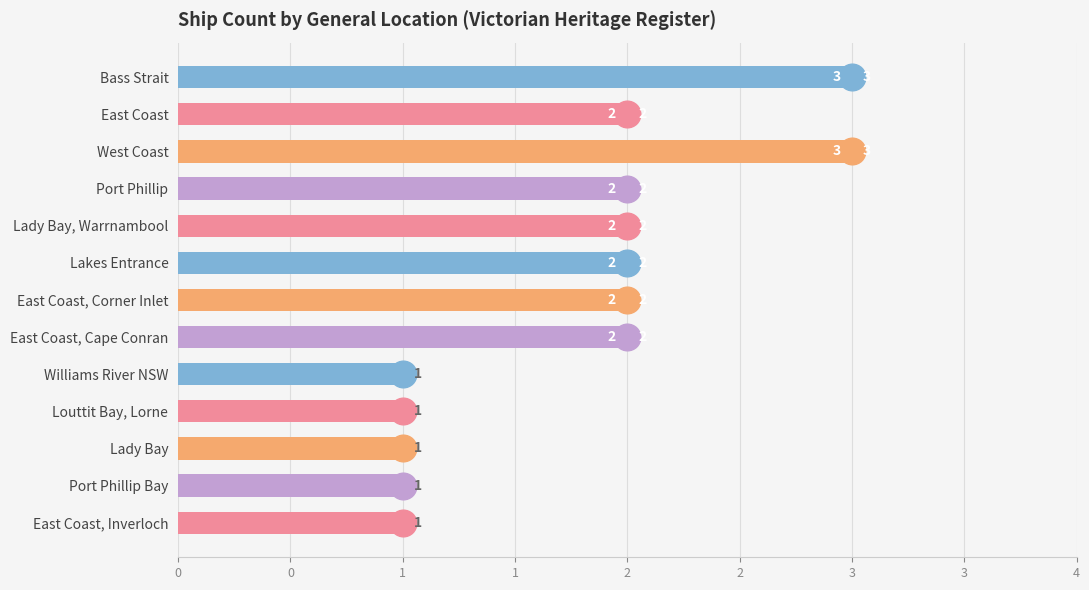

Does the chart contain any negative values?

No